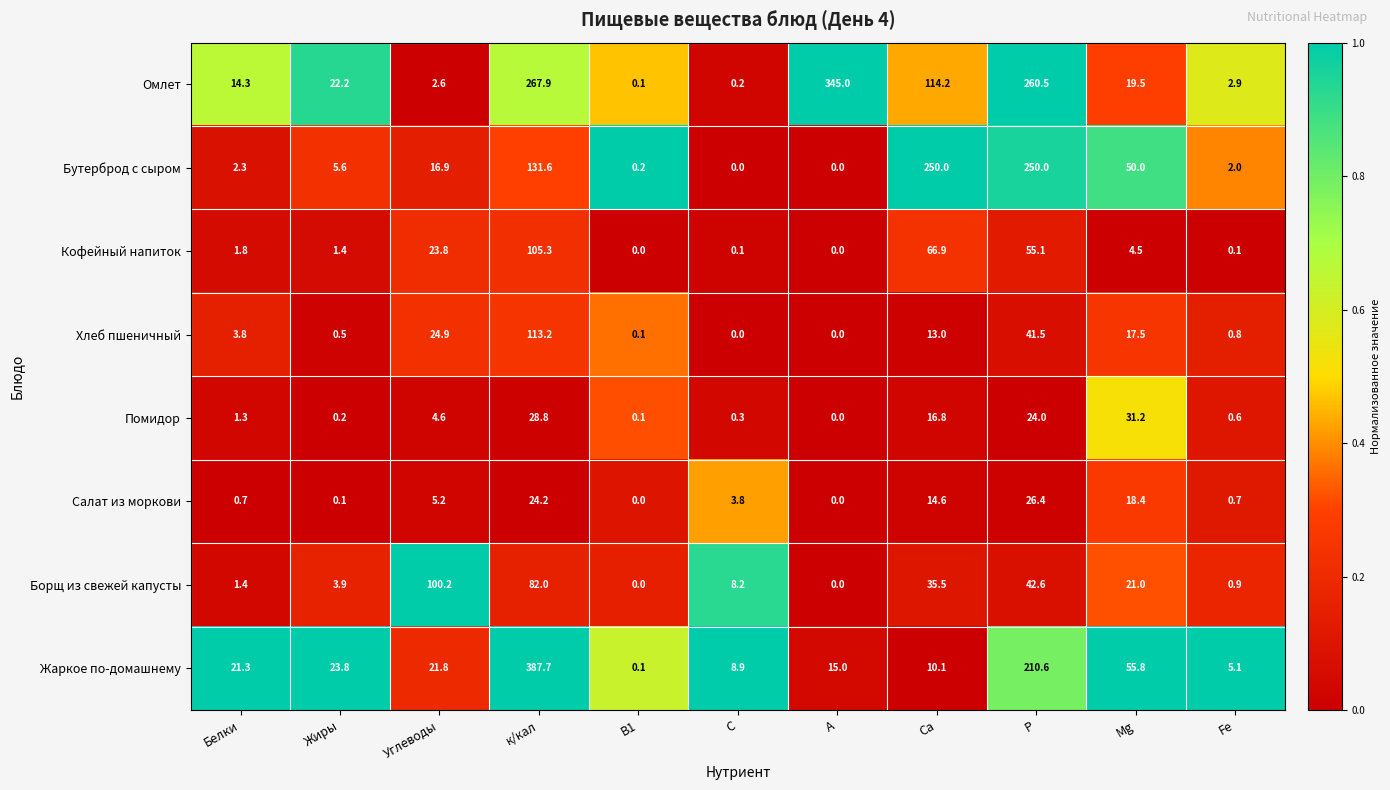

Is it true that Кофейный напиток equals 0.1 at Fe?

True